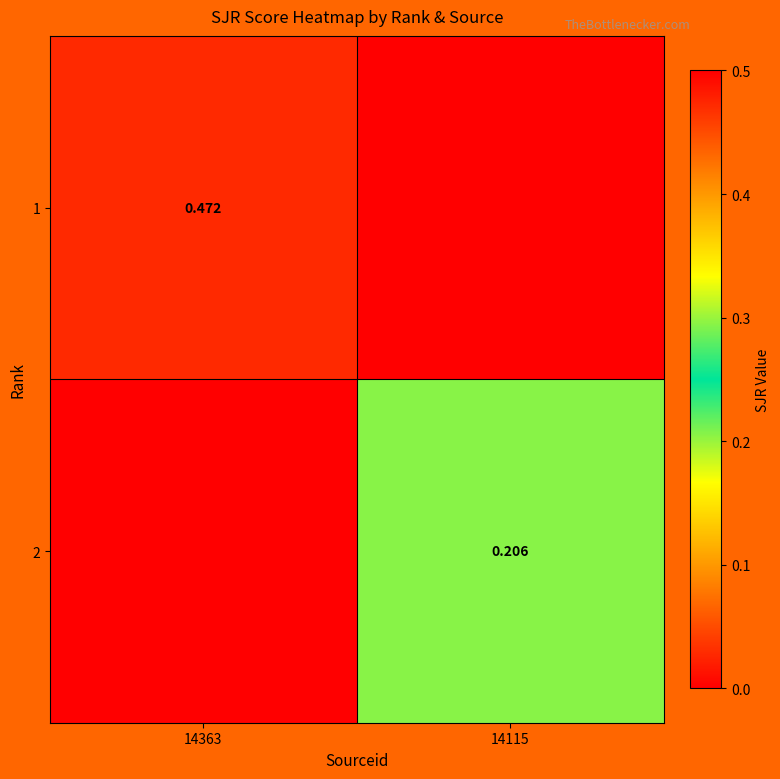

Is the value of 2 at 14115 greater than the value of 1 at 14363?

No